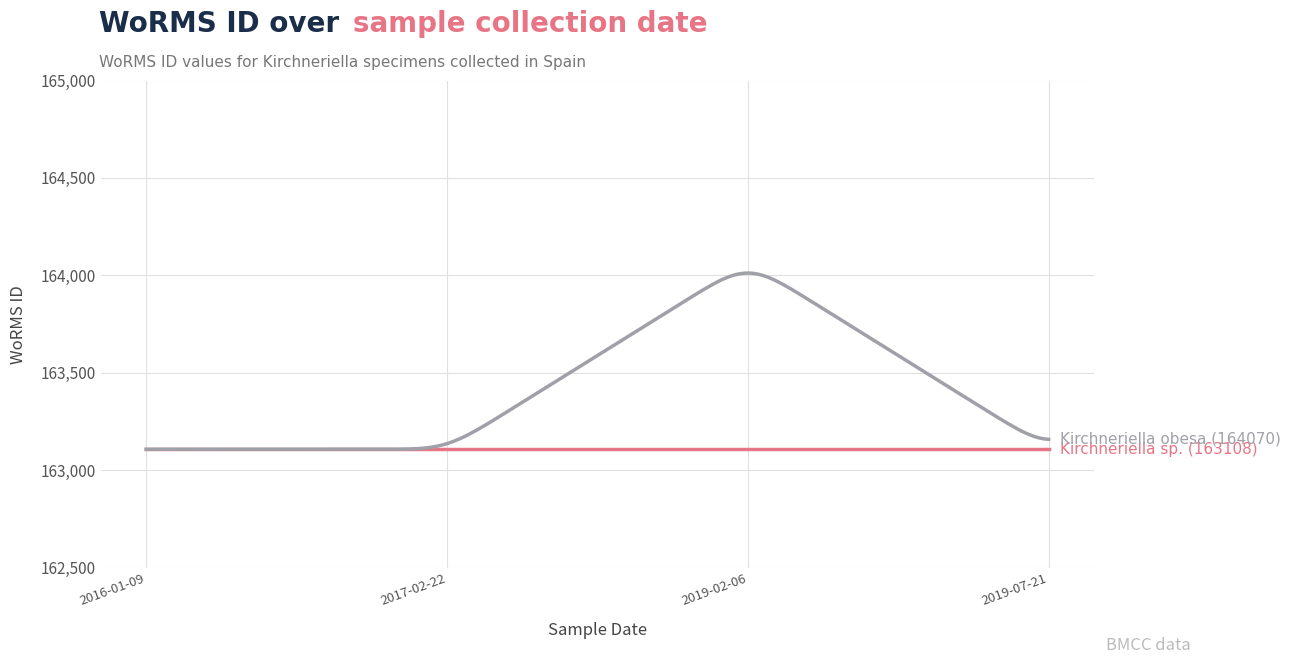

What is the maximum value shown in the chart?

164012.0